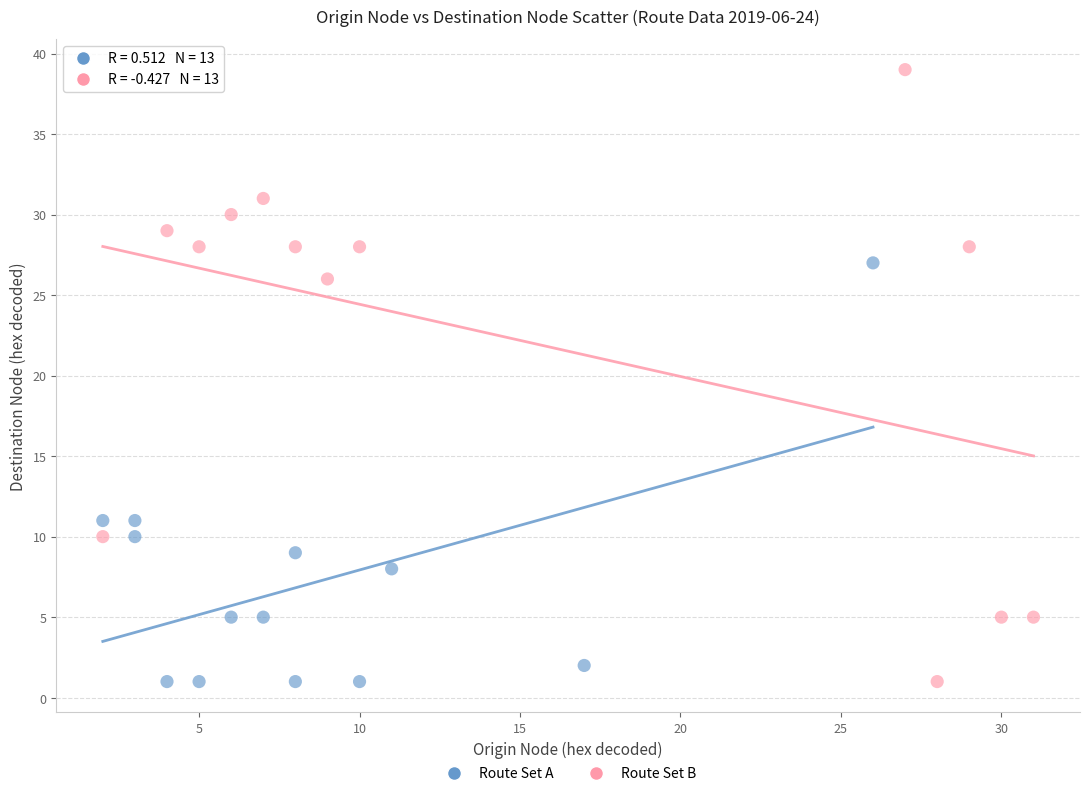

Which series reaches the maximum Y coordinate?

Route Set B